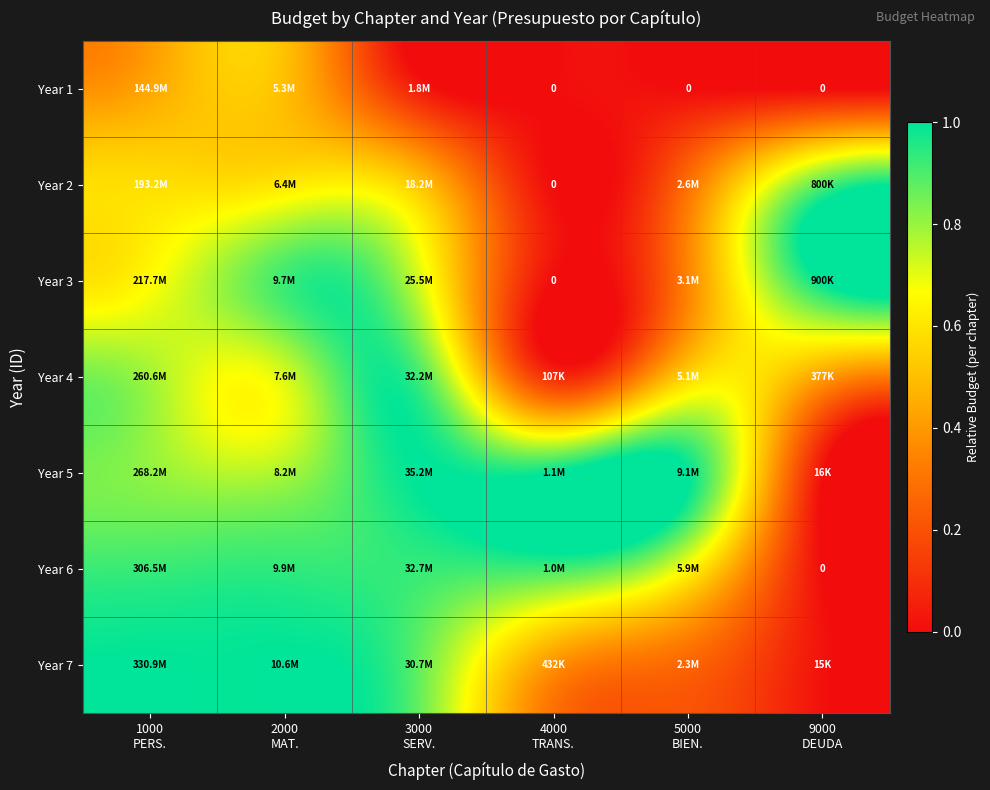

Is it true that Year 7 equals 0.3 at 1000 PERS.?

False